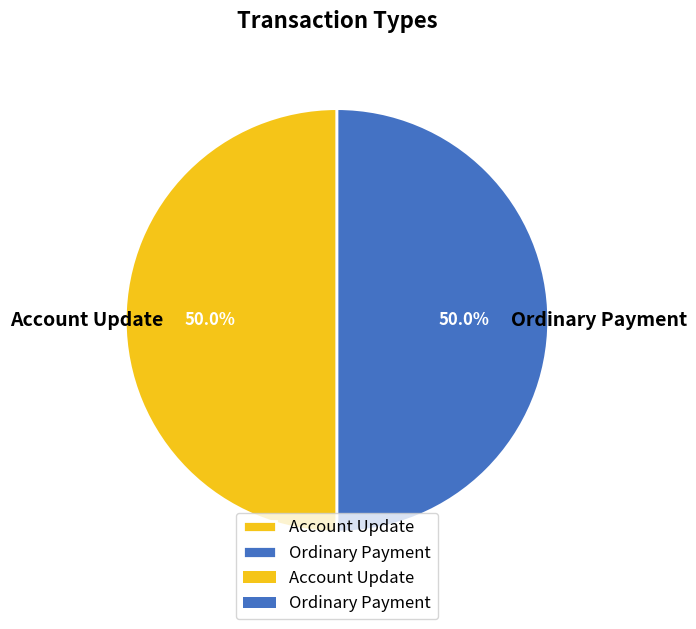

The Account Update slice represents 62% of the pie. True or false?

False